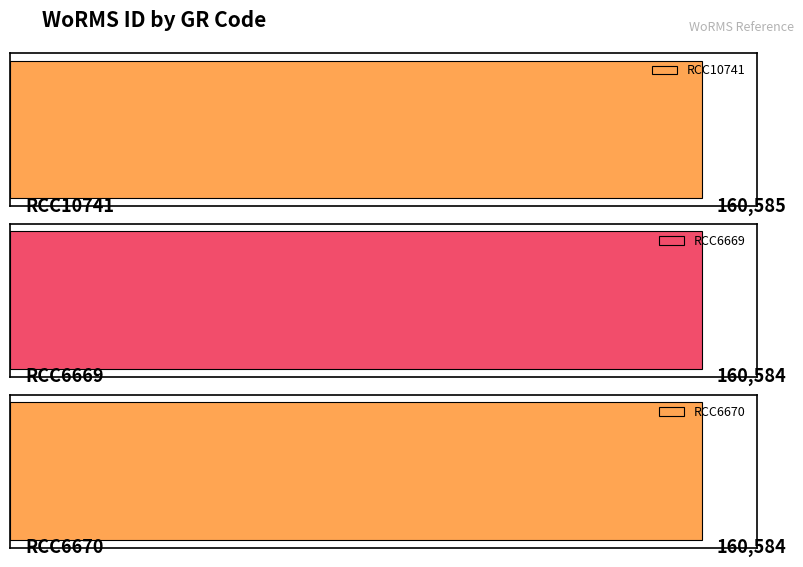

The chart shows a value of 106599 at RCC6670. True or false?

False